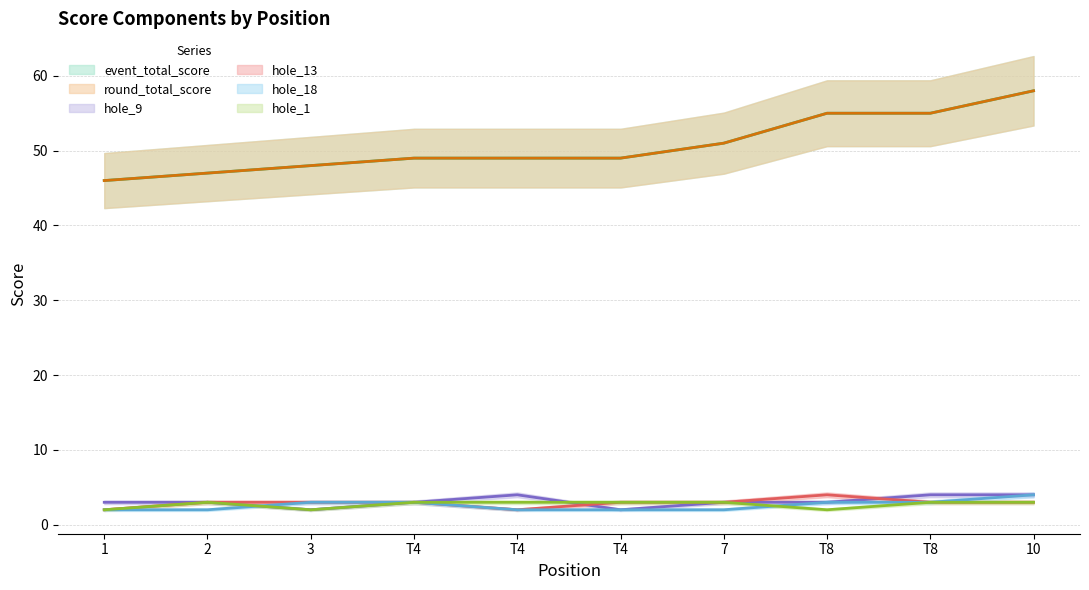

True or false: event_total_score and hole_13 cross at least once.

False